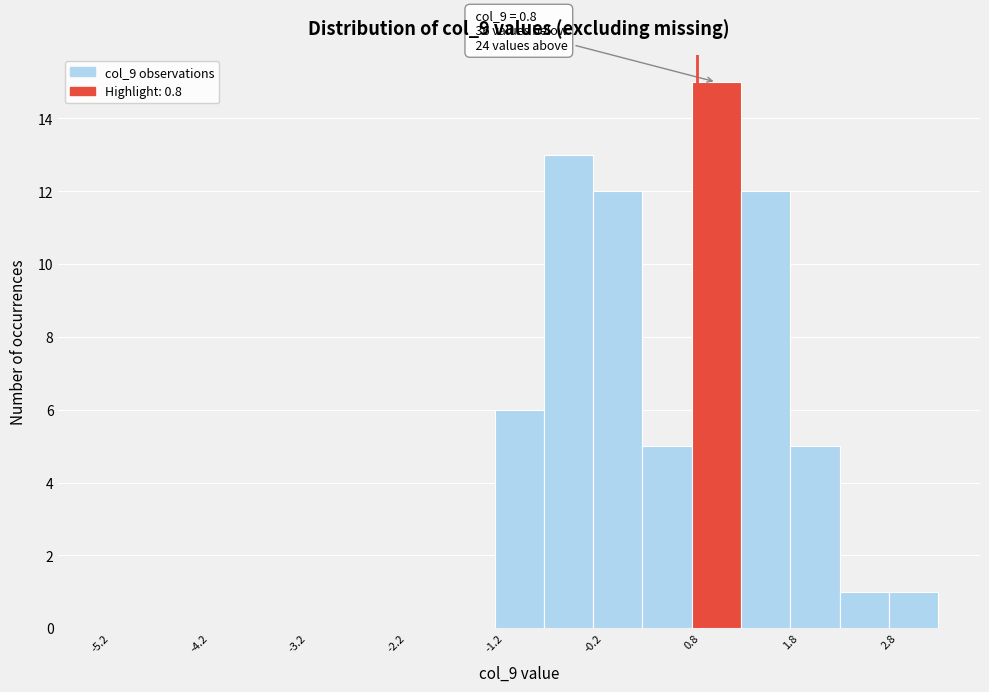

Over which range of the x-axis is the bar tallest?

0.75 to 1.25